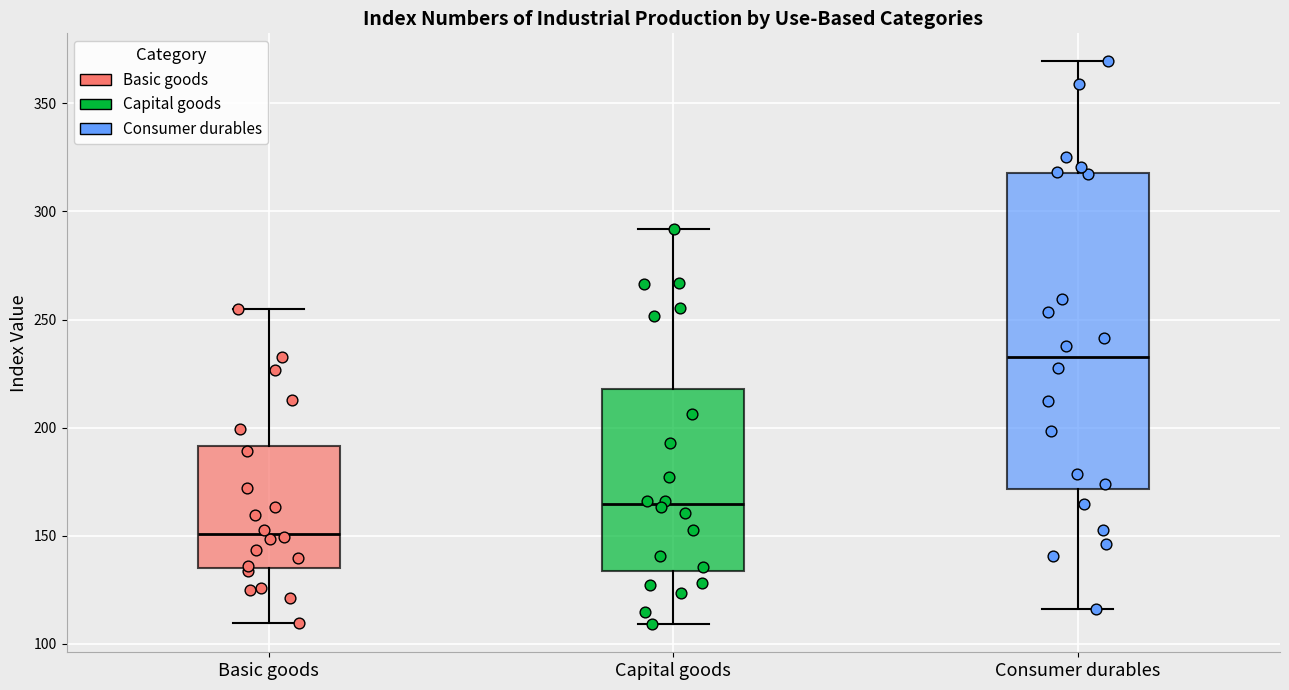

Which box's median line is the lowest?

Basic goods